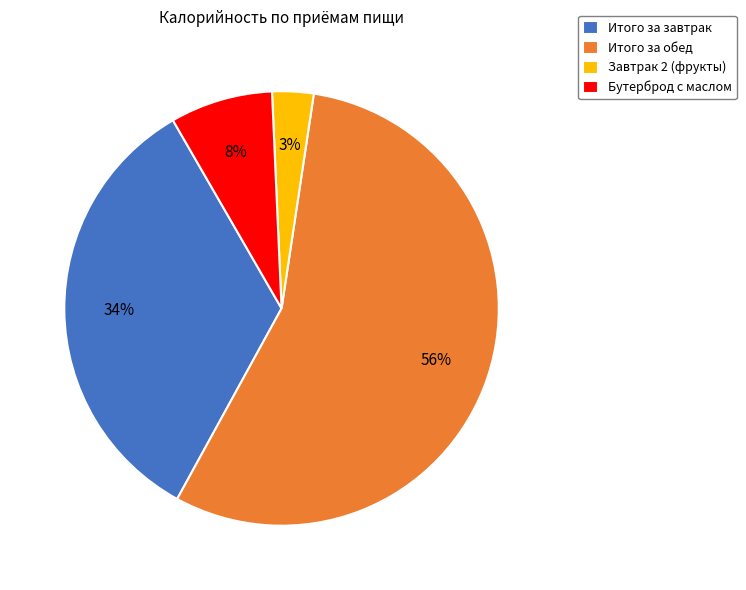

To the nearest percent, what is the average slice percentage?

25%